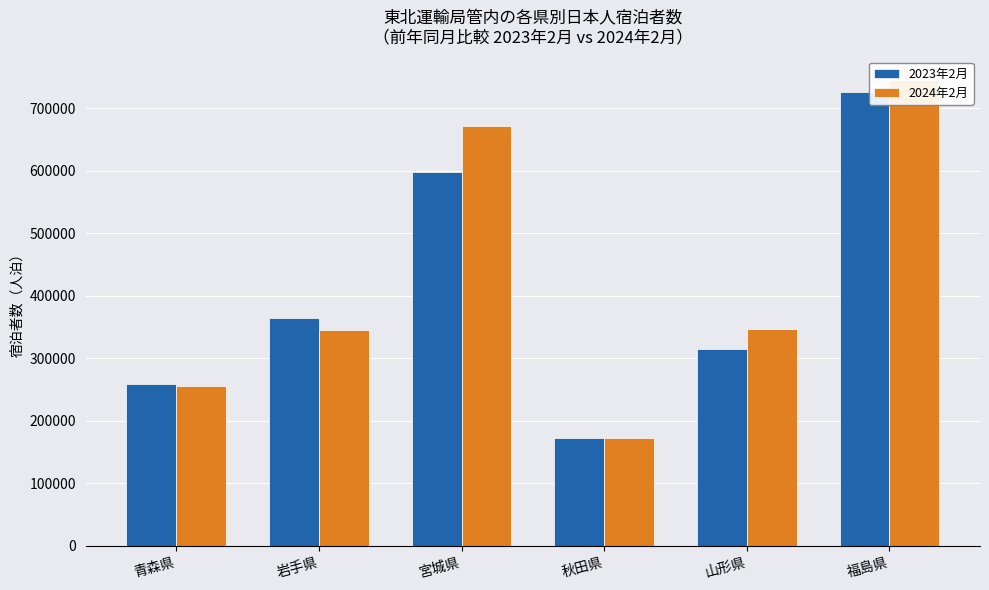

Where is 2024年2月 nearest to the value 459045?

山形県